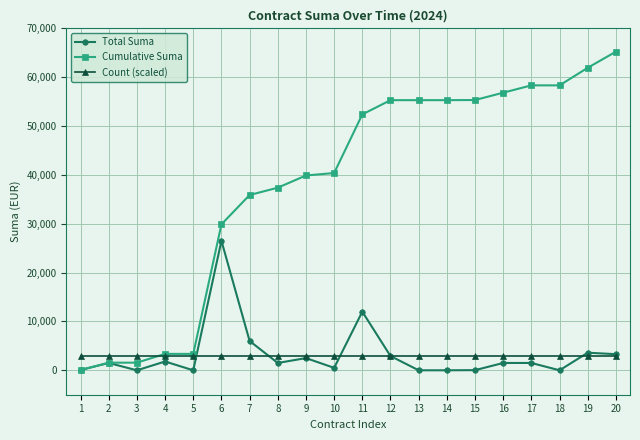

The Total Suma series shows 16954.4 at 18. True or false?

False